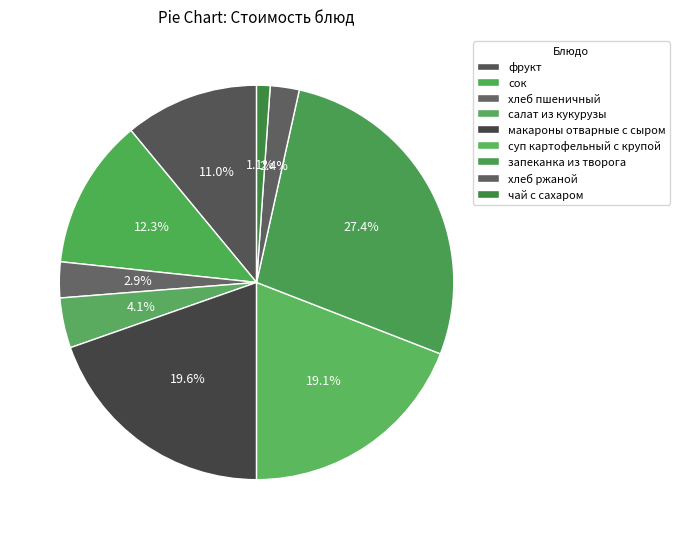

How many slices are in this pie chart?

9